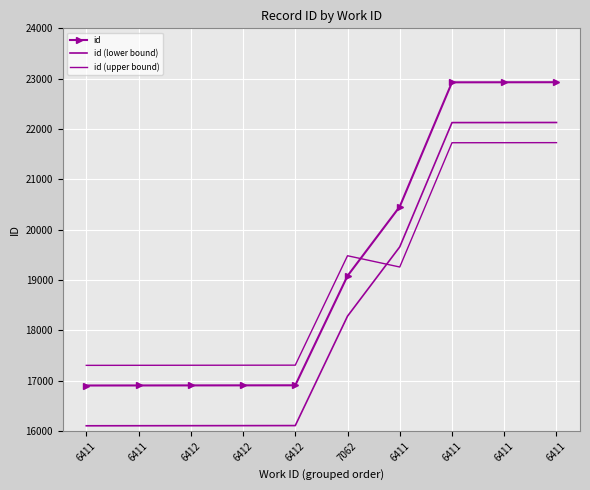

What is the spread (max minus min) of values at 6411?

1200